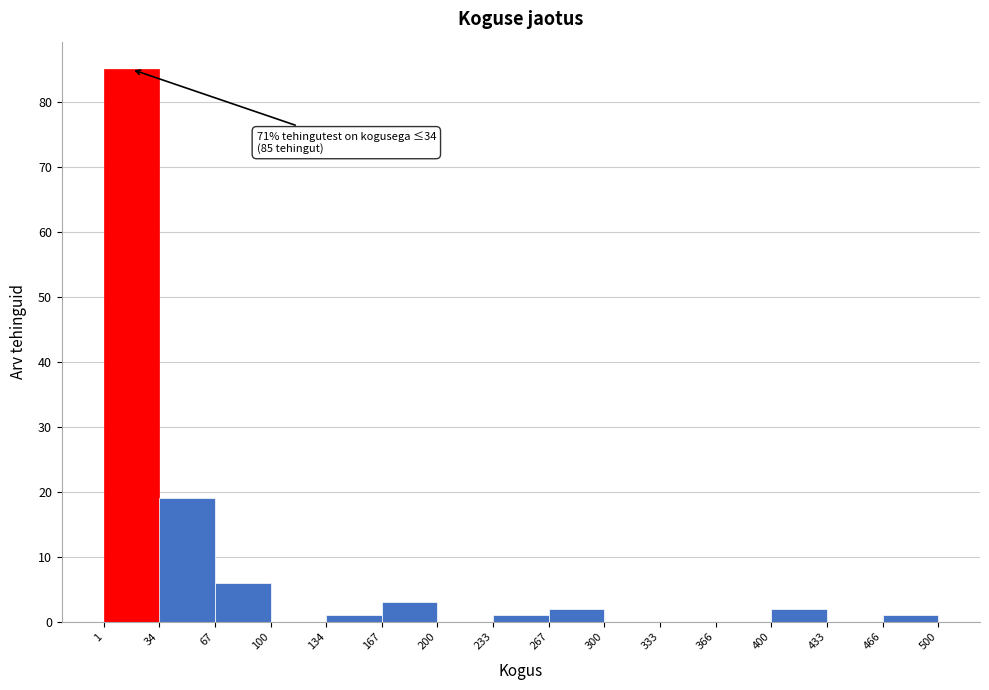

Which range on the x-axis has the tallest bar?

1 to 34